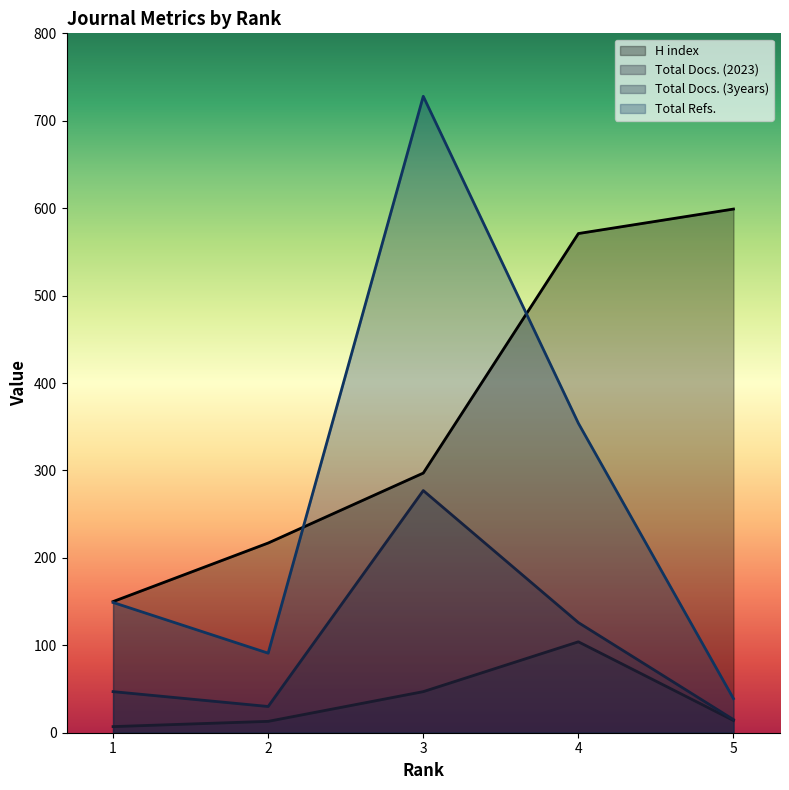

How many values in the Total Docs. (2023) series exceed 14?

2